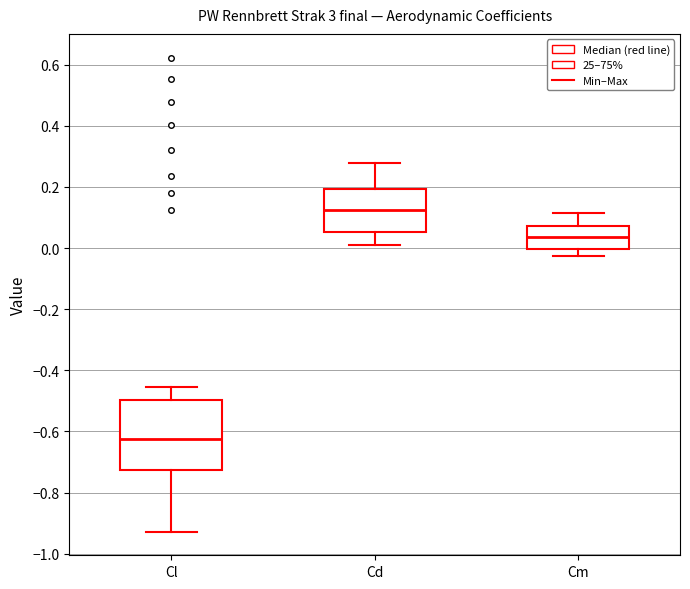

Which box has the lowest median line?

Cl